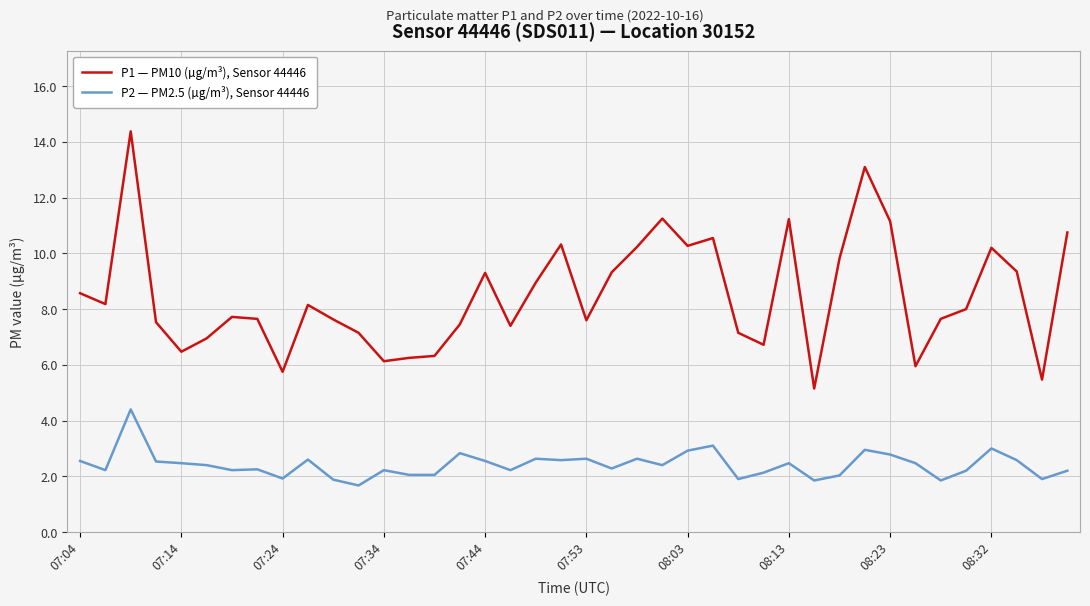

What is the minimum value shown in the chart?

1.7